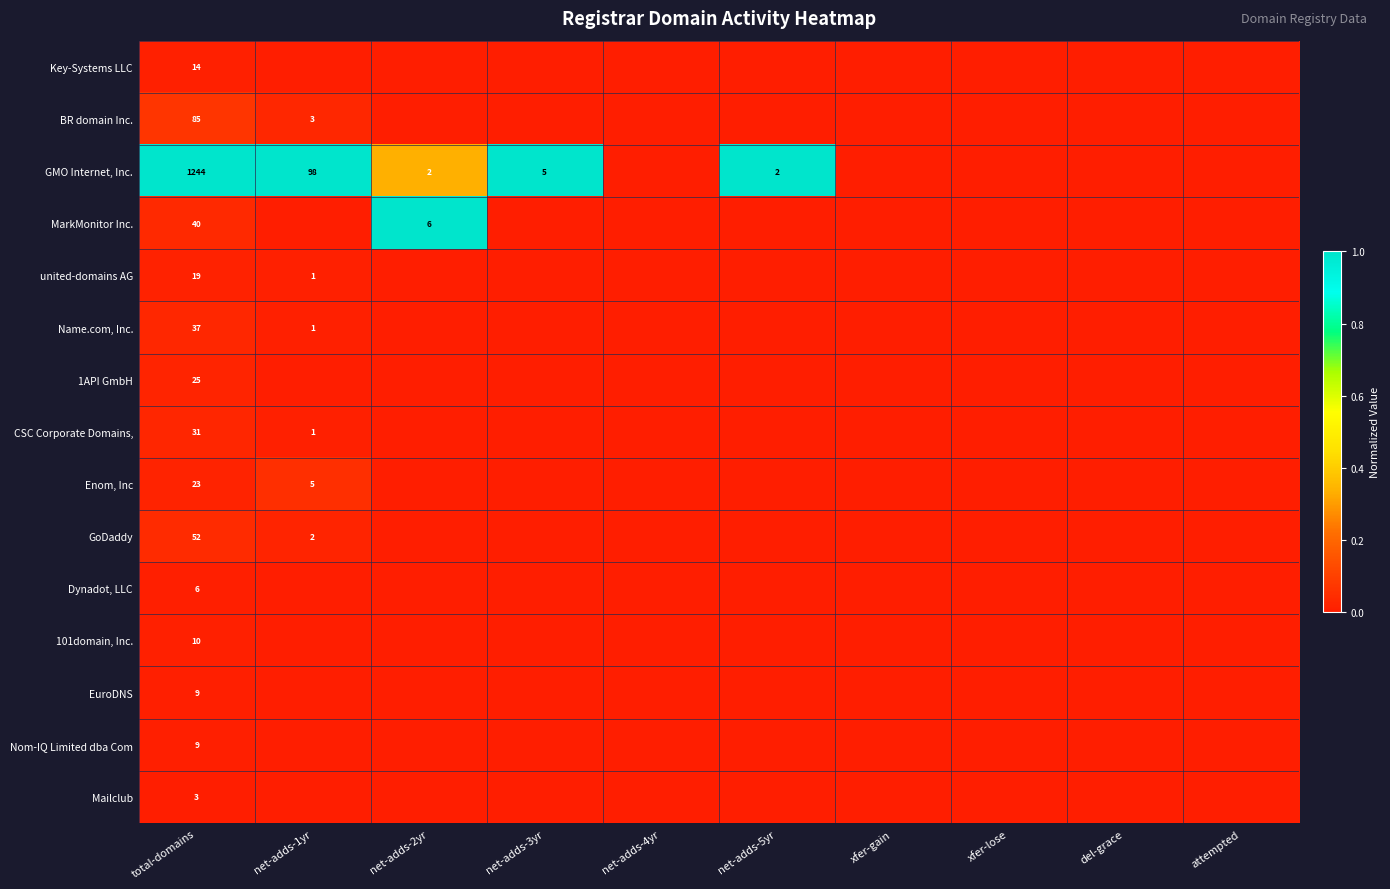

The united-domains AG series shows 1 at net-adds-1yr. True or false?

True